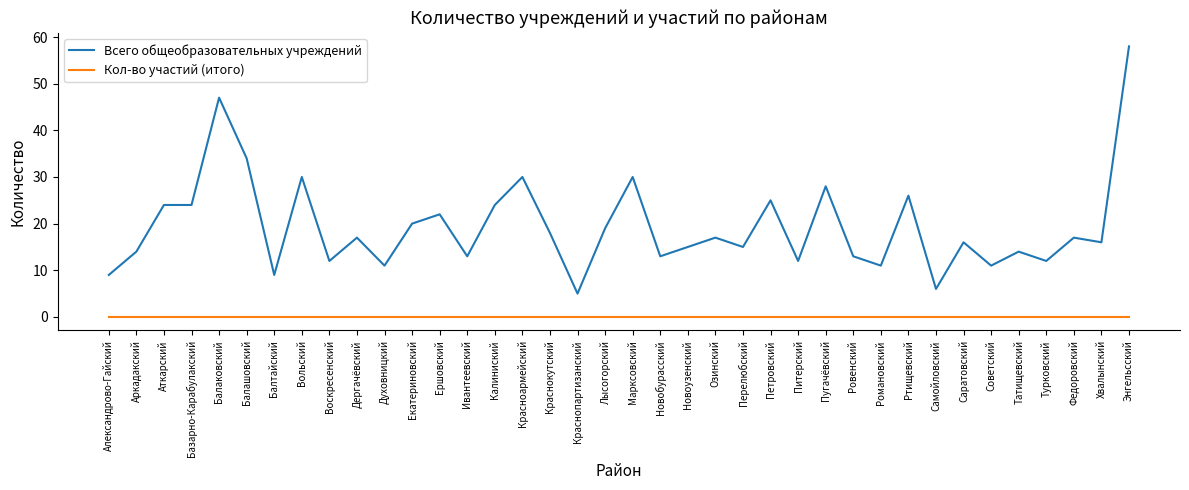

True or false: Кол-во участий (итого) and Всего общеобразовательных учреждений cross at least once.

False